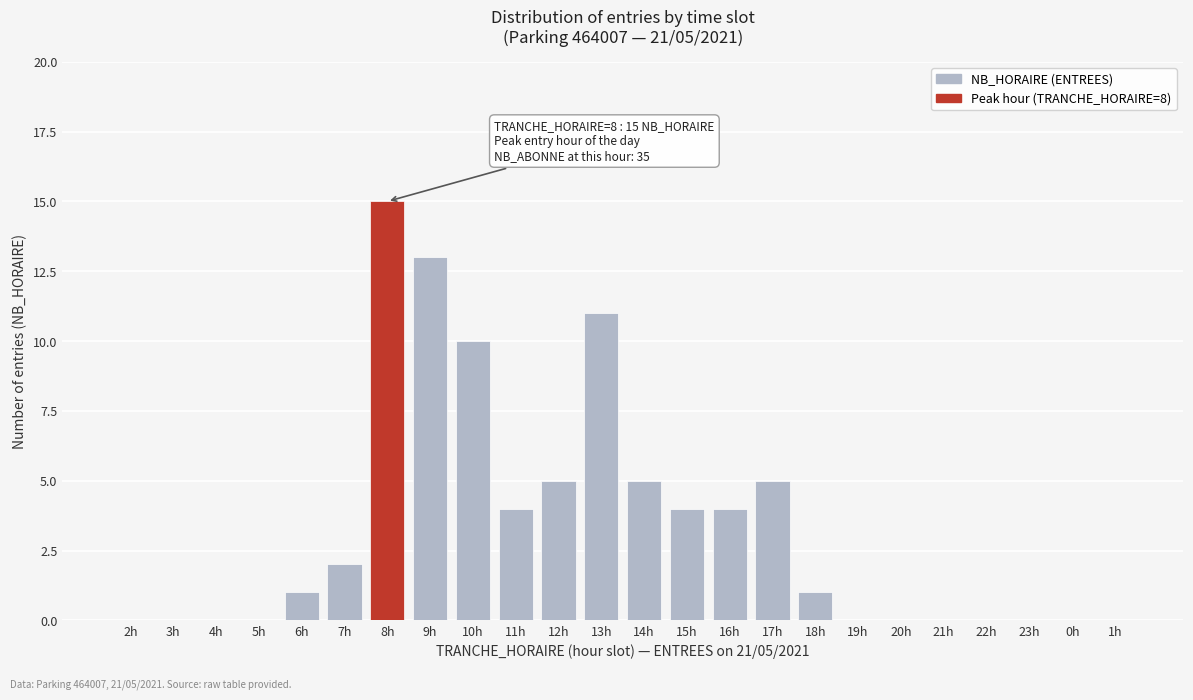

Reading left to right, extract all data points from this chart.

2h=0	3h=0	4h=0	5h=0	6h=1	7h=2	8h=15	9h=13	10h=10	11h=4	12h=5	13h=11	14h=5	15h=4	16h=4	17h=5	18h=1	19h=0	20h=0	21h=0	22h=0	23h=0	0h=0	1h=0